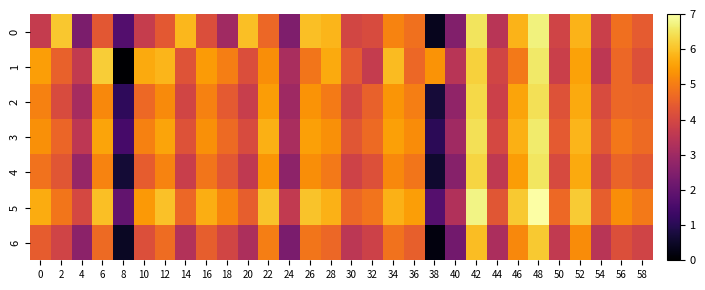

Rank the series by their maximum value, from lowest to highest.

6, 2, 4, 1, 3, 0, 5